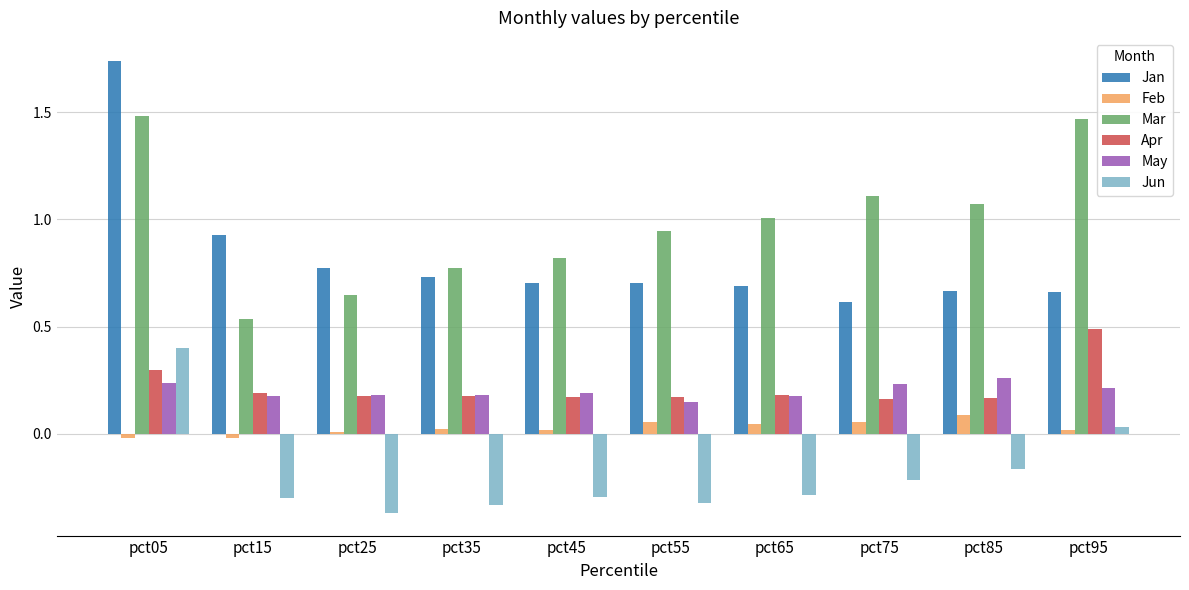

Which category has the lowest value in the Jan series?

pct75